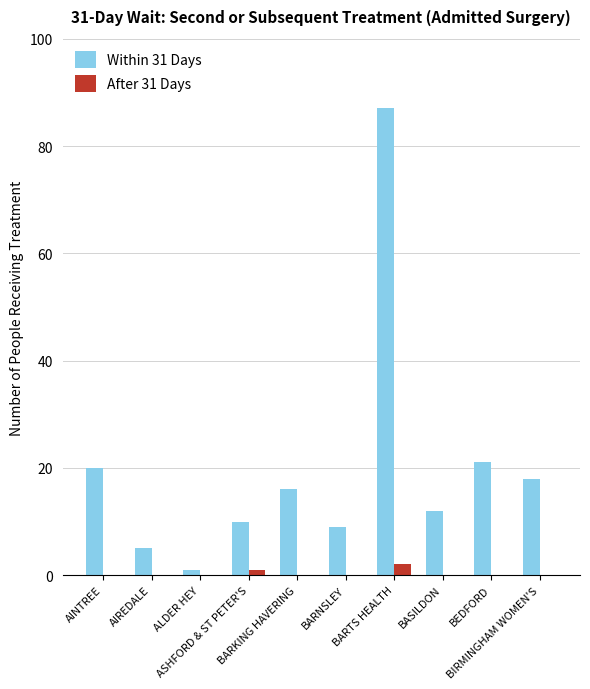

Are the bars horizontal?

No